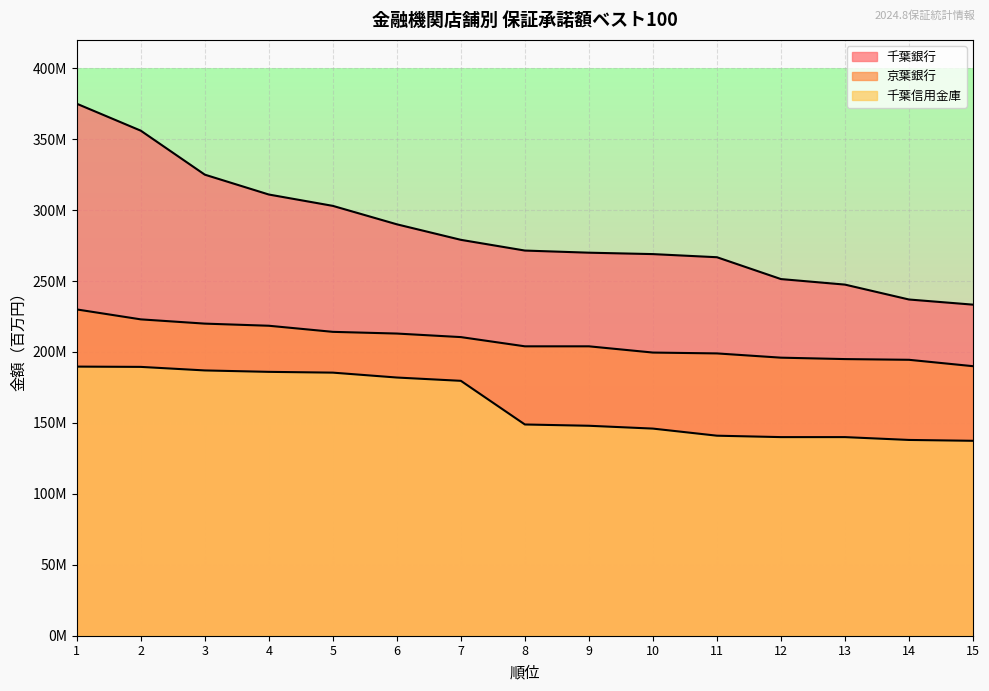

What is the average value of the 千葉銀行 series?

285708867